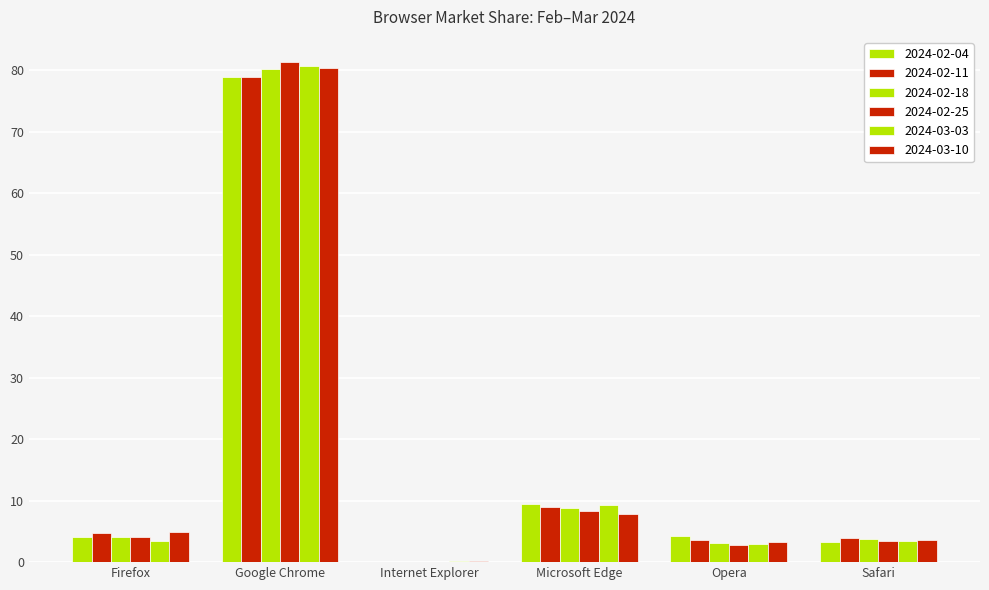

What is the value of the 2024-03-03 bar at the 6th from the left?

3.4